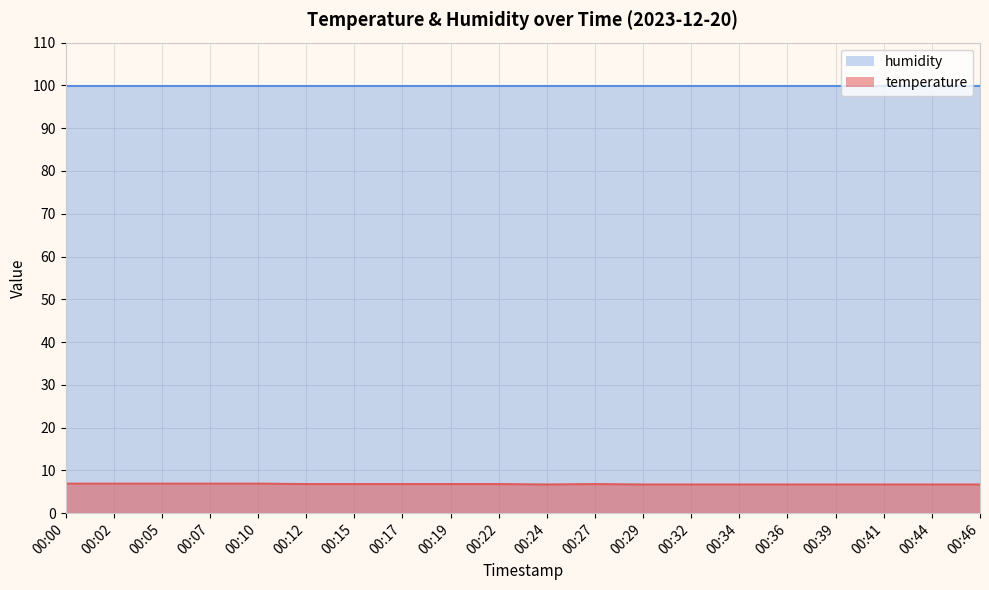

Which category has the lowest value across all series?

00:24